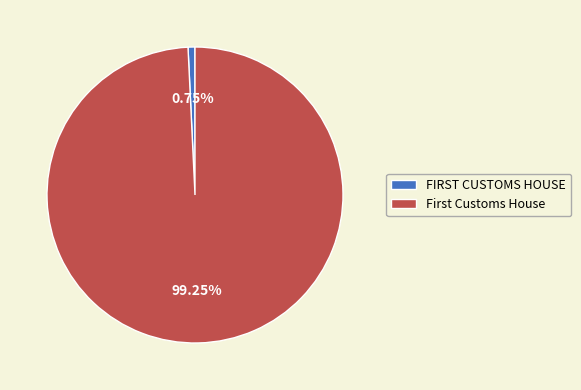

Which slice represents more than half of the pie?

First Customs House